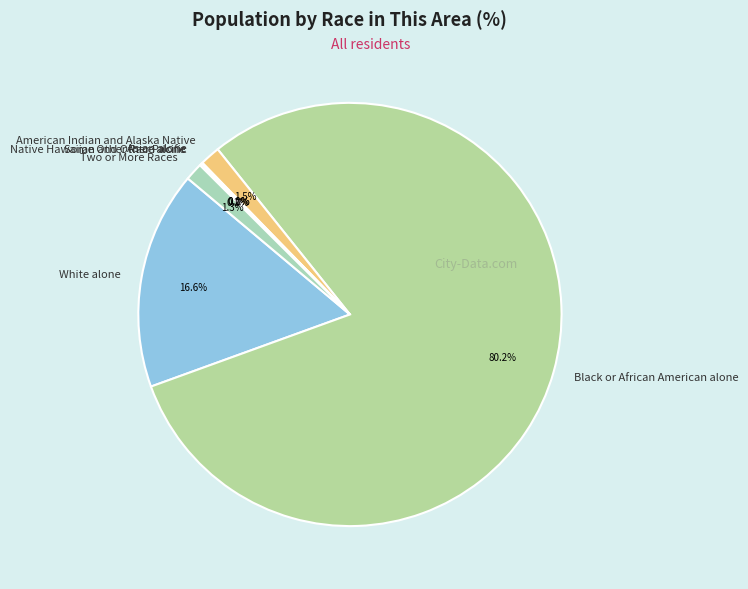

Is the sum of Two or More Races and White alone greater than half?

No